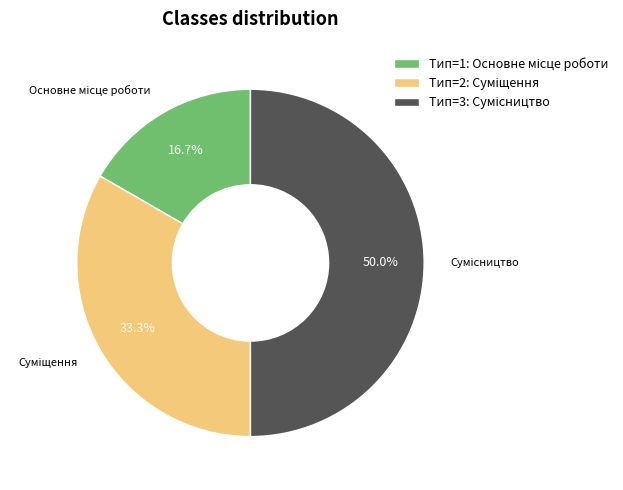

True or false: Суміщення accounts for 33% of the total.

True